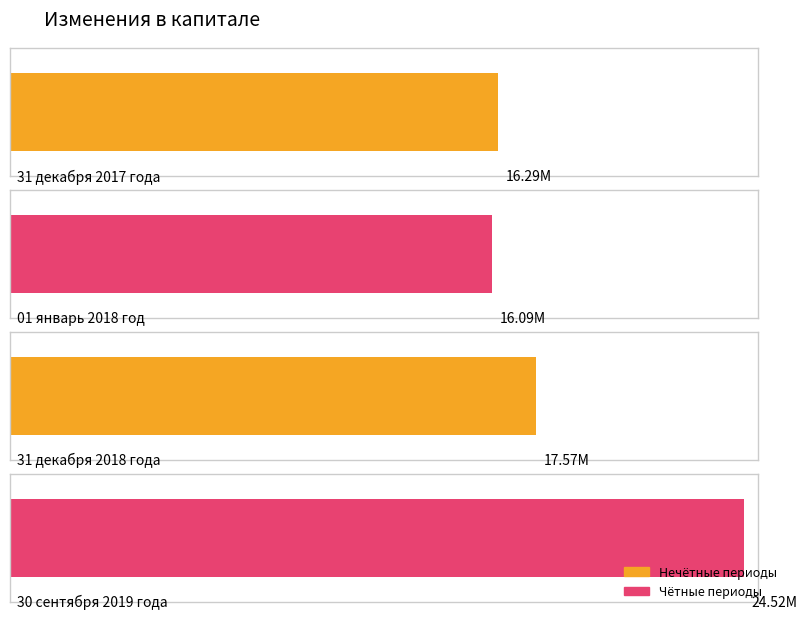

The value at 30 сентября 2019 года is 24523800.5. True or false?

True